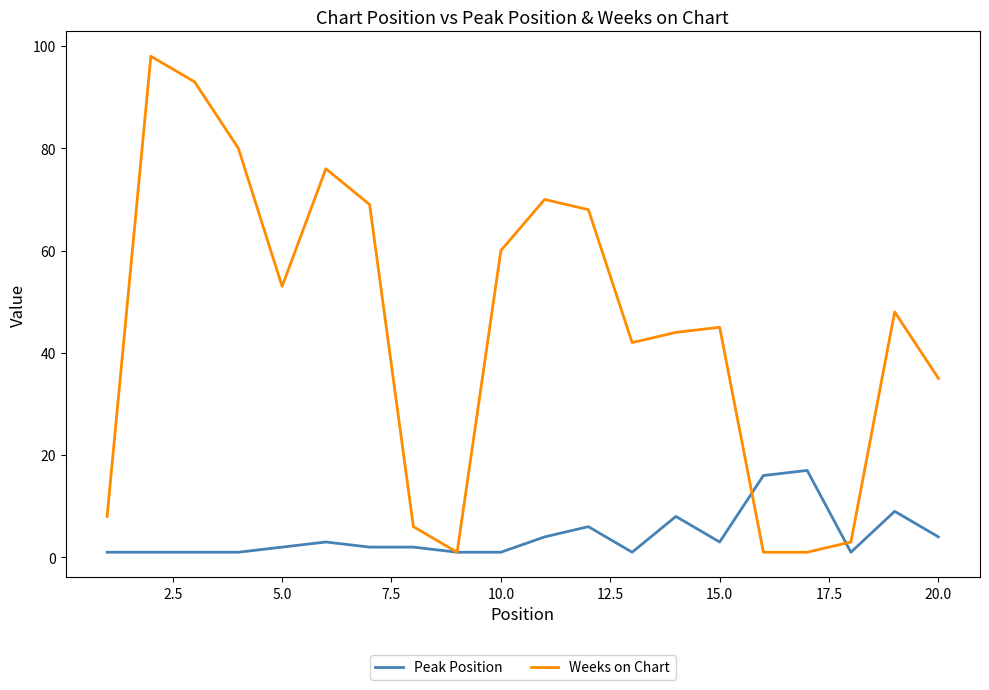

Which series has the largest total across all categories?

Weeks on Chart